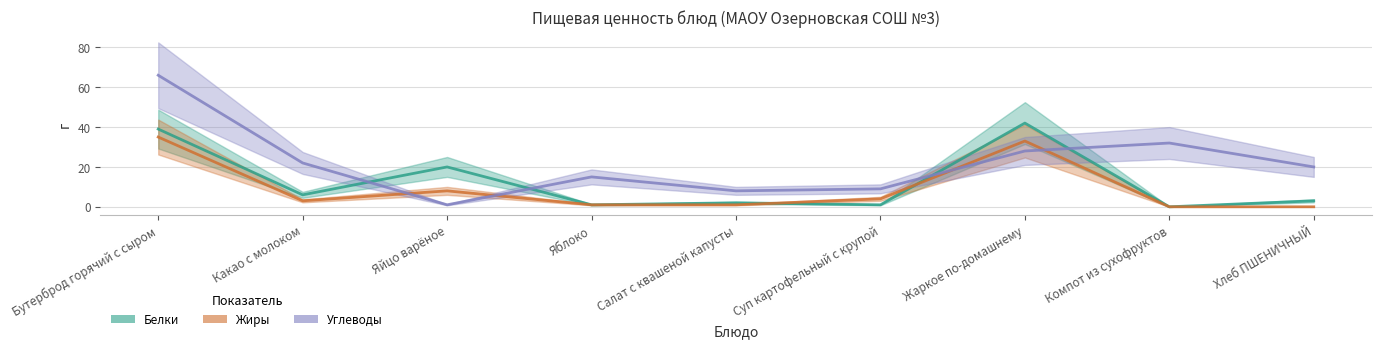

How many data points does each series have?

9